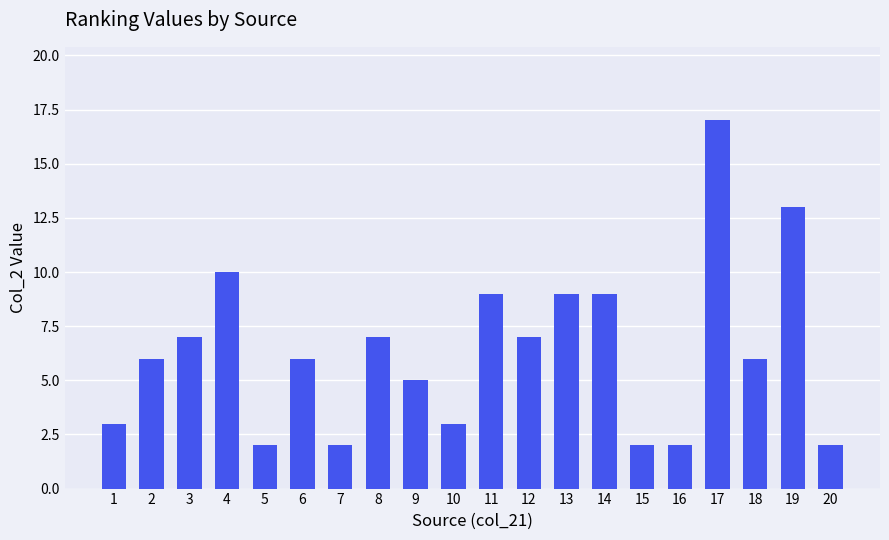

Reading right to left, extract all data points from this chart.

2	13	6	17	2	2	9	9	7	9	3	5	7	2	6	2	10	7	6	3